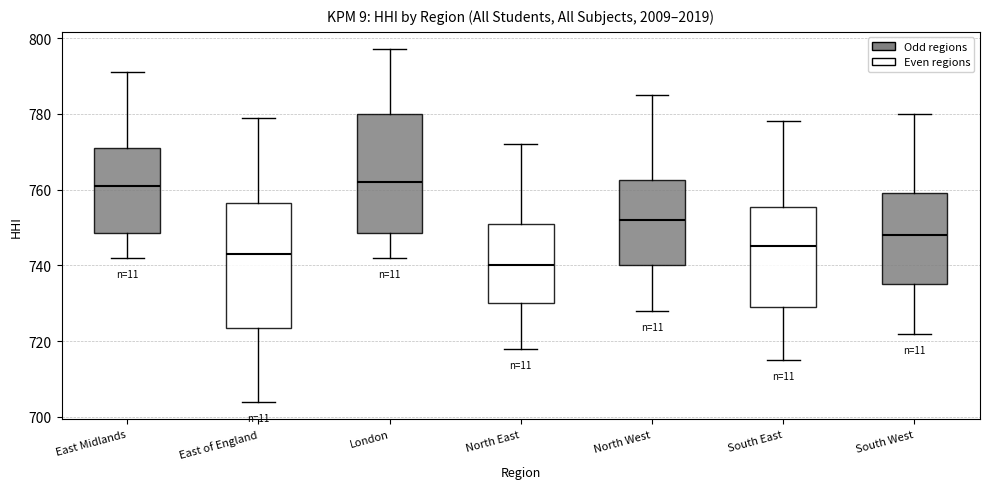

Where does the lower whisker of the box for South West end on the y-axis? The values are not printed on the chart, so give them approximately, as read against the axis.

722